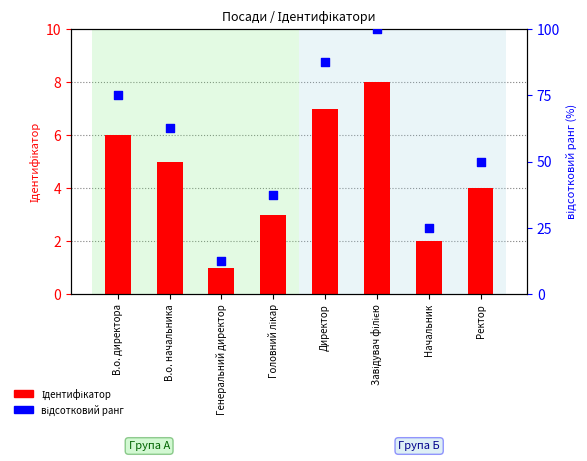

Which series reaches the minimum Y coordinate?

Ідентифікатор